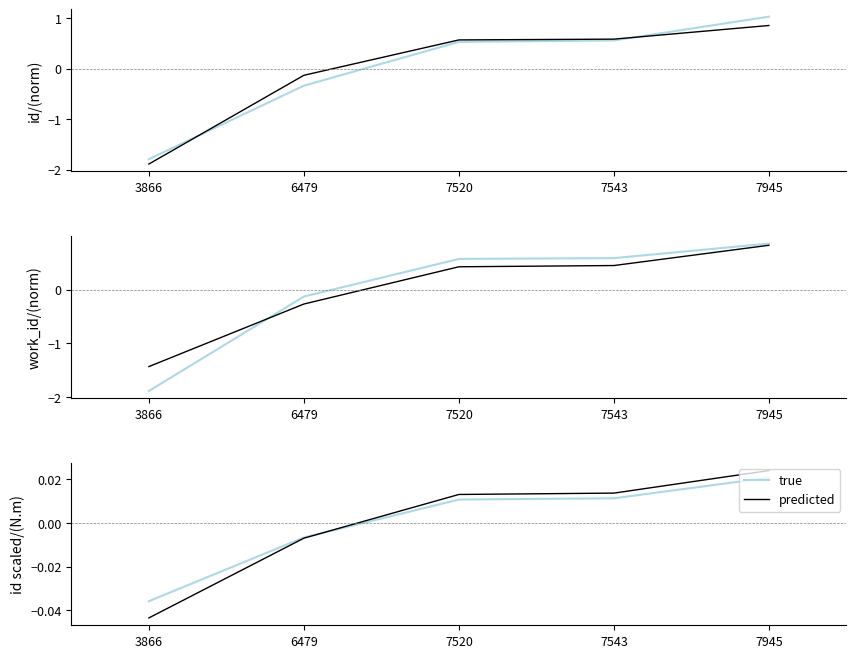

How many negative values does the work_id series have?

2